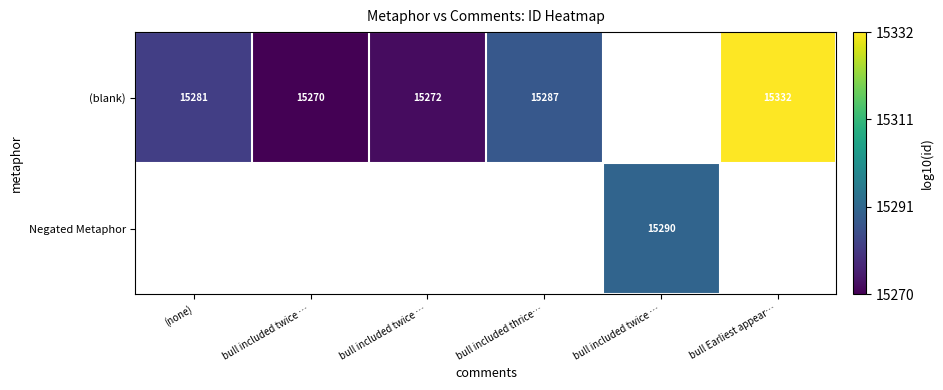

The Negated Metaphor series shows 6.8 at bull included twice …. True or false?

False